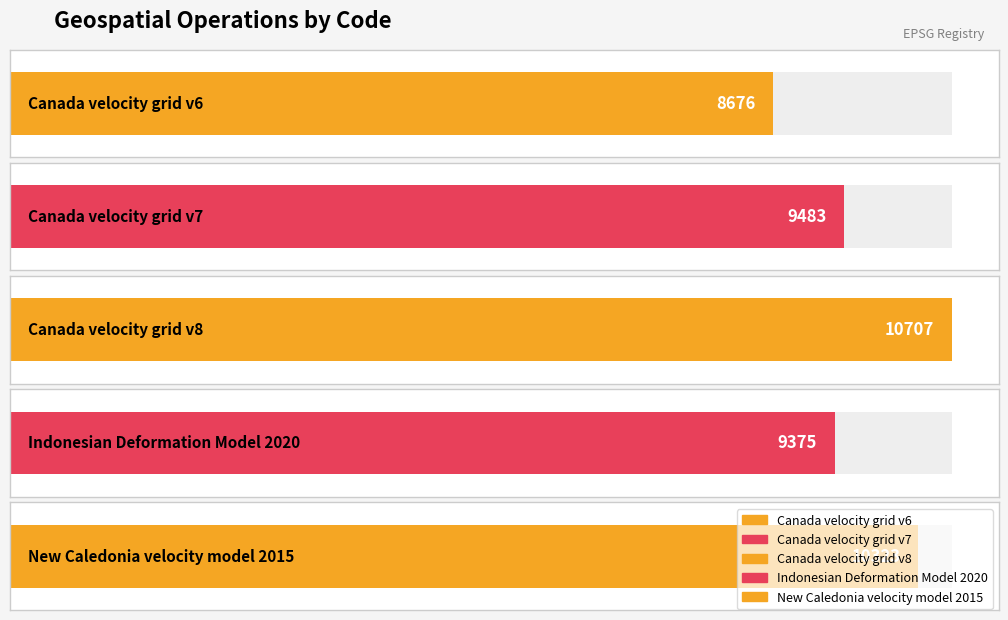

True or false: the data shows 15974 at Canada velocity grid v7.

False